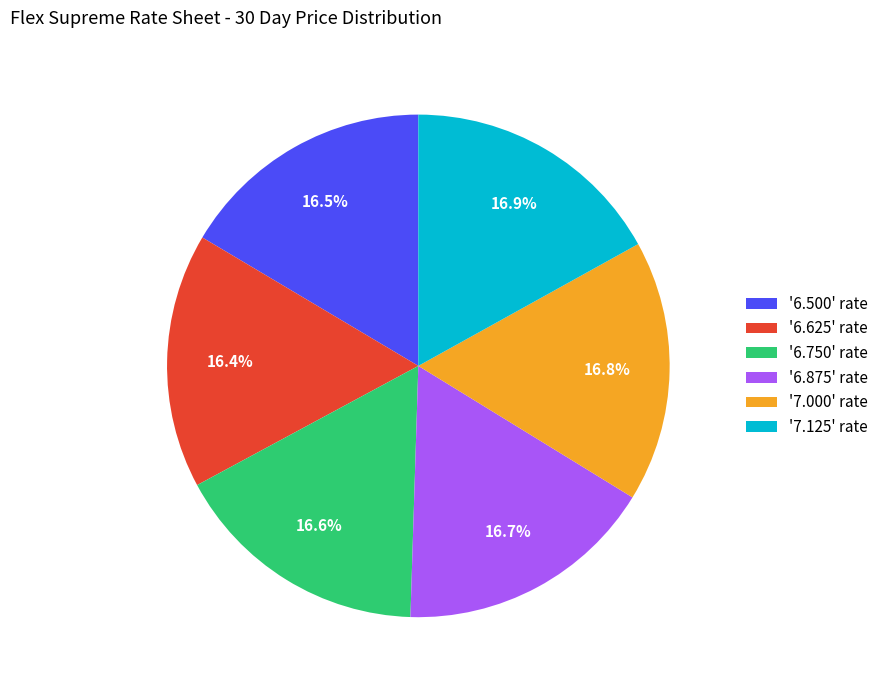

How much of the chart is everything except '7.000' rate?

83.2%